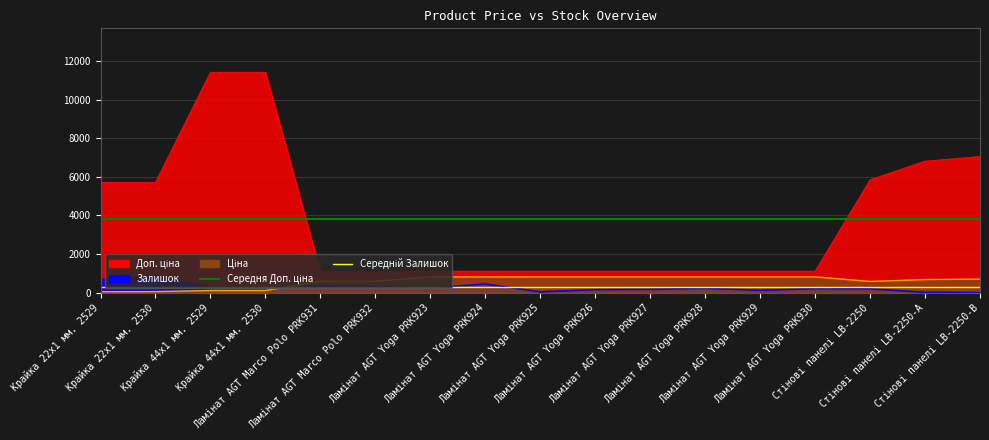

True or false: Залишок has a value of 45.0 at Ламінат AGT Yoga PRK926.

False